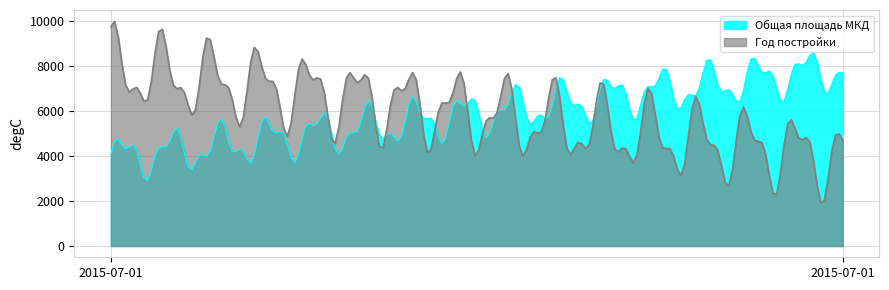

What are all the series names shown in the legend?

Общая площадь МКД, Год постройки